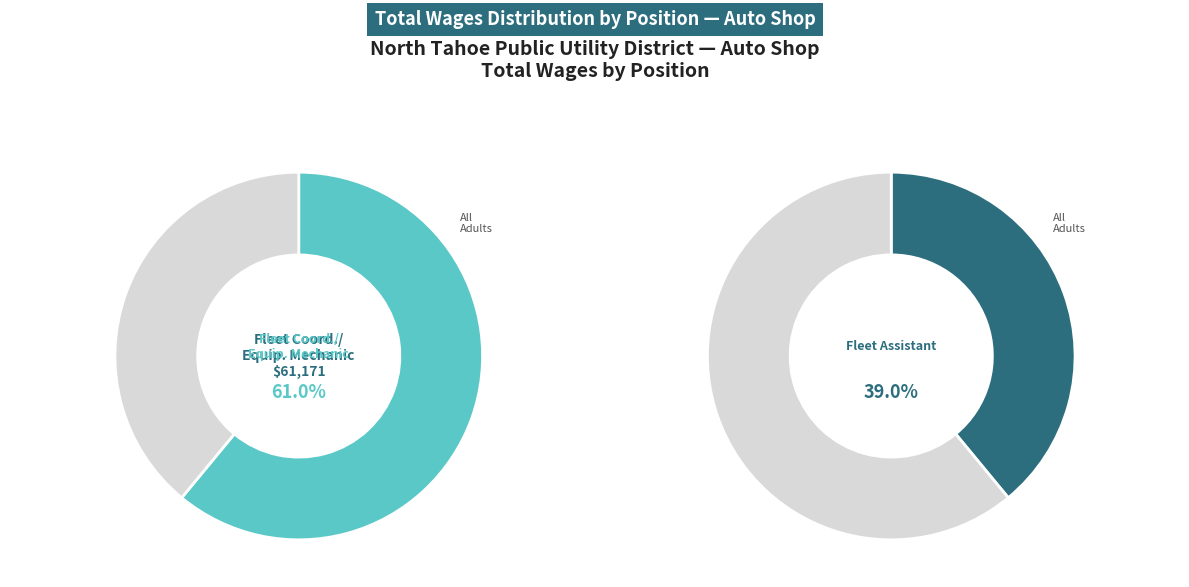

How many segments does this pie chart have?

2